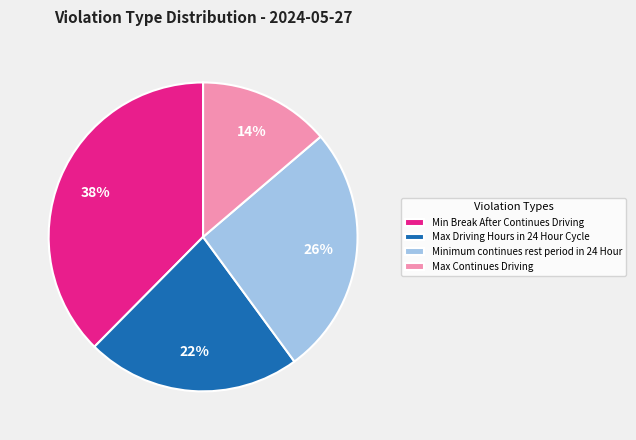

The Max Driving Hours in 24 Hour Cycle slice represents 8% of the pie. True or false?

False